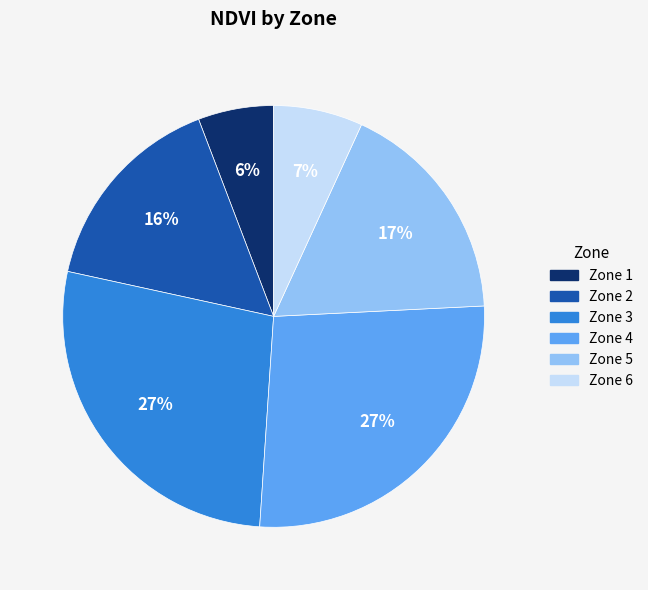

Count the number of slices in the pie.

6